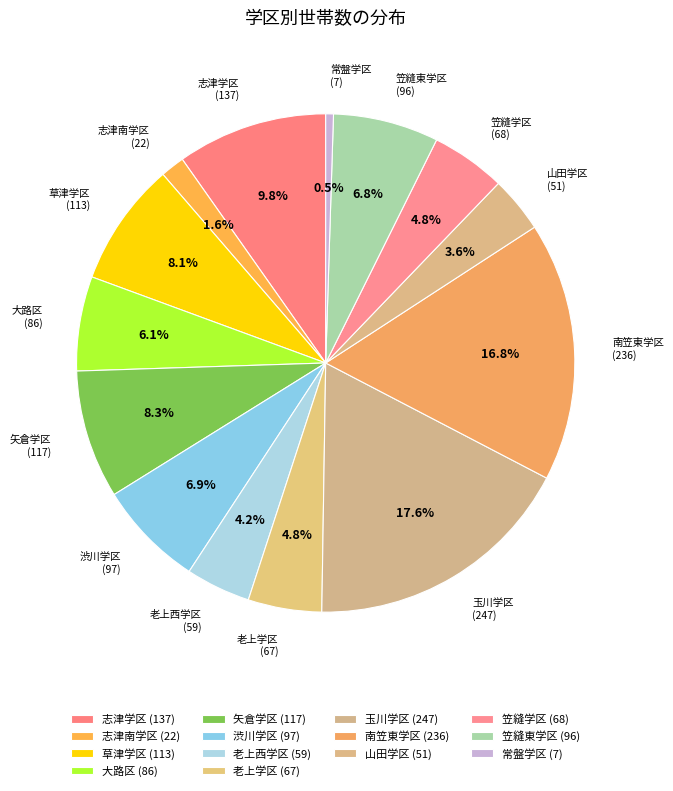

How many slices are in this pie chart?

14